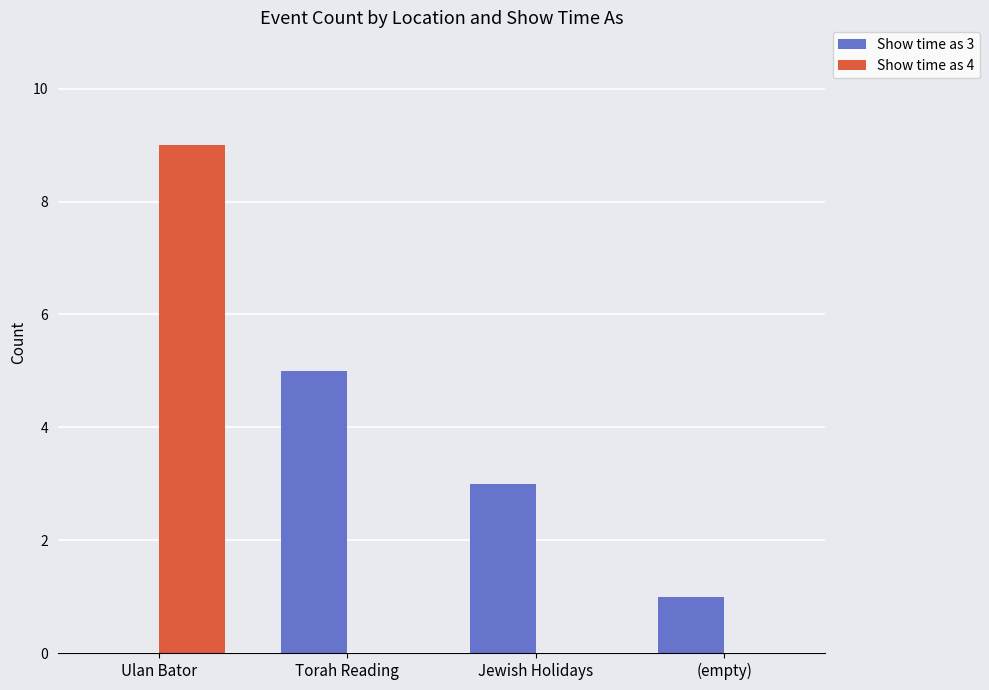

At which category is the sum across all series the highest?

Ulan Bator